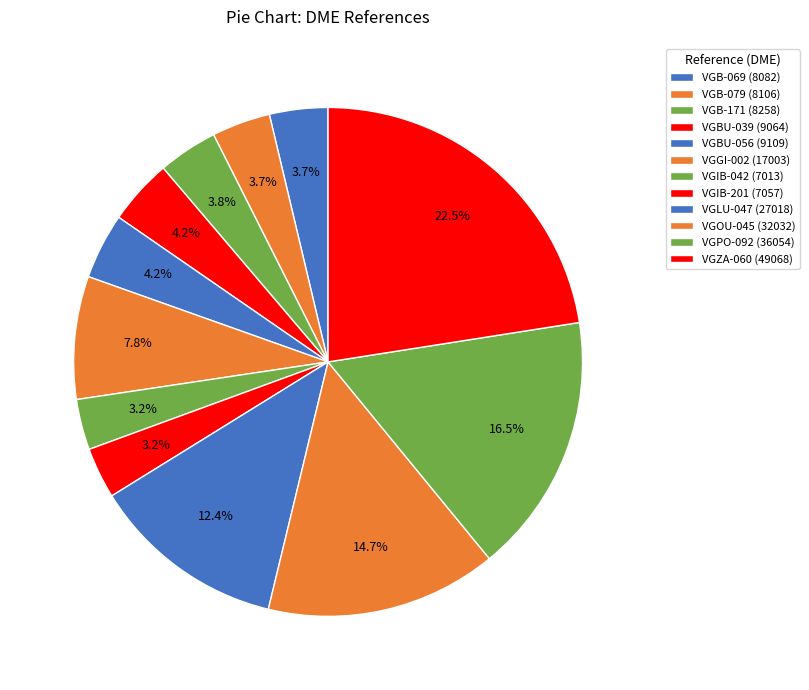

Rank the categories by value from highest to lowest.

VGZA-060, VGPO-092, VGOU-045, VGLU-047, VGGI-002, VGBU-056, VGBU-039, VGB-171, VGB-079, VGB-069, VGIB-201, VGIB-042